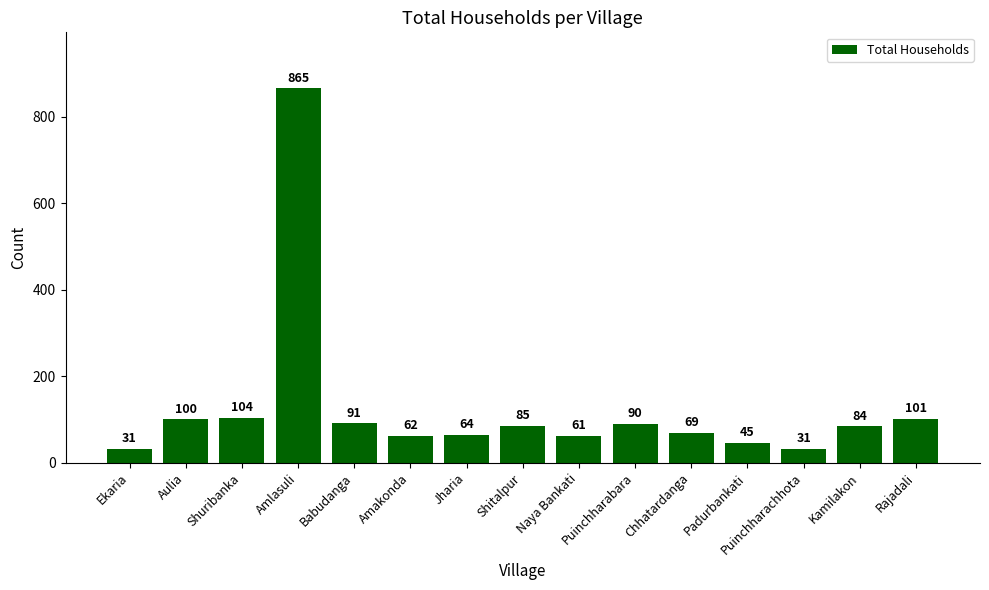

What is the maximum value shown in the chart?

865